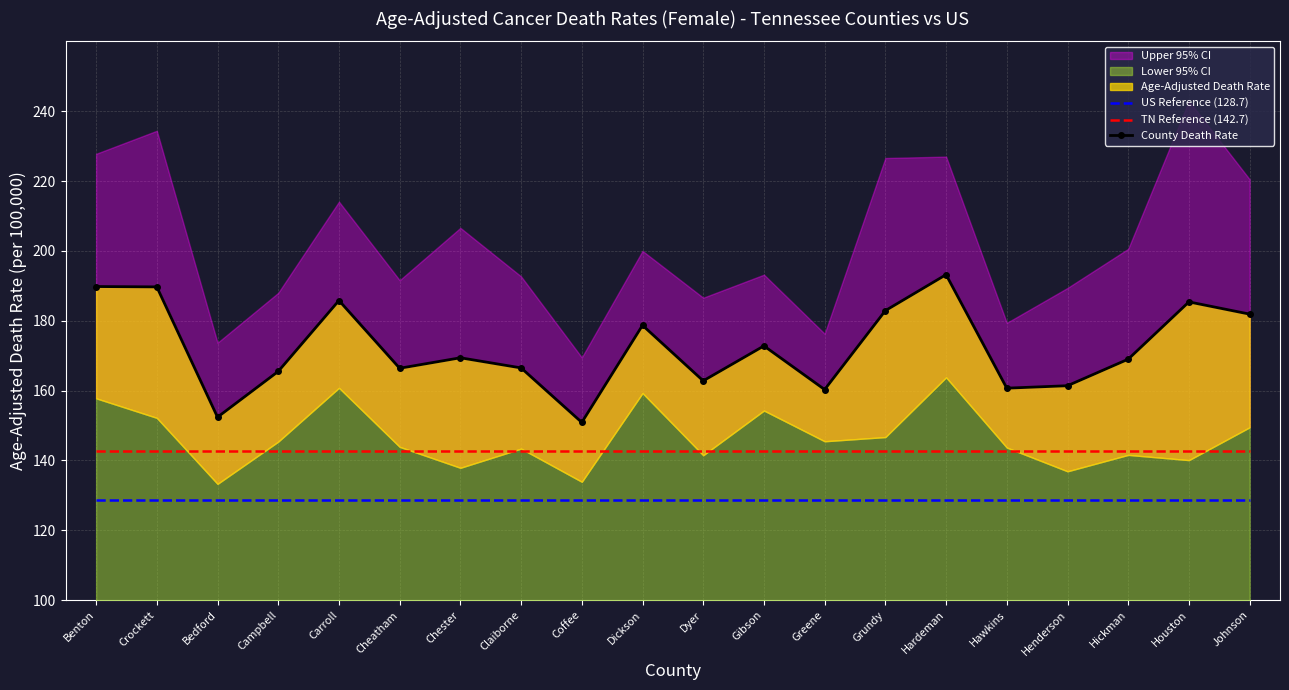

What is the label of the 7th point from the left?

Chester